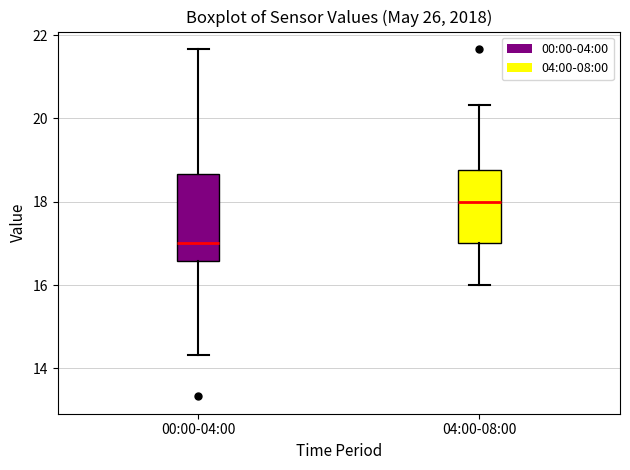

Reading left to right, read every box against the y-axis: the position of its median line, the range the box covers, and the ends of its whiskers. The values are not printed on the chart, so give them approximately, as read against the axis.

00:00-04:00: median 17.0, box 16.6 to 18.6, whiskers 14.4 to 21.6
04:00-08:00: median 18.0, box 17.0 to 18.8, whiskers 16.0 to 20.4